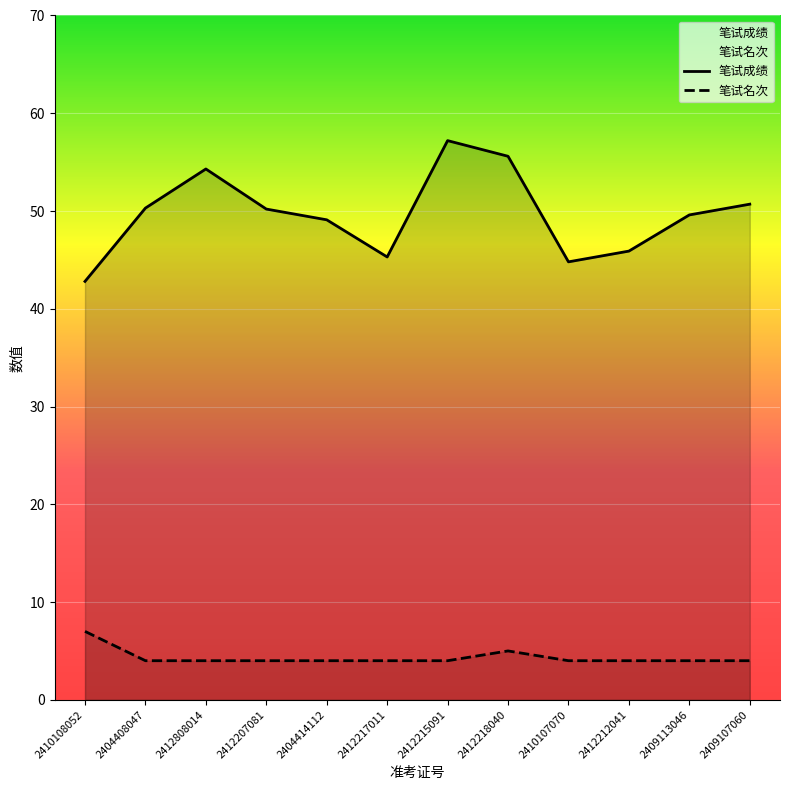

What position from the right is 2412212041?

3